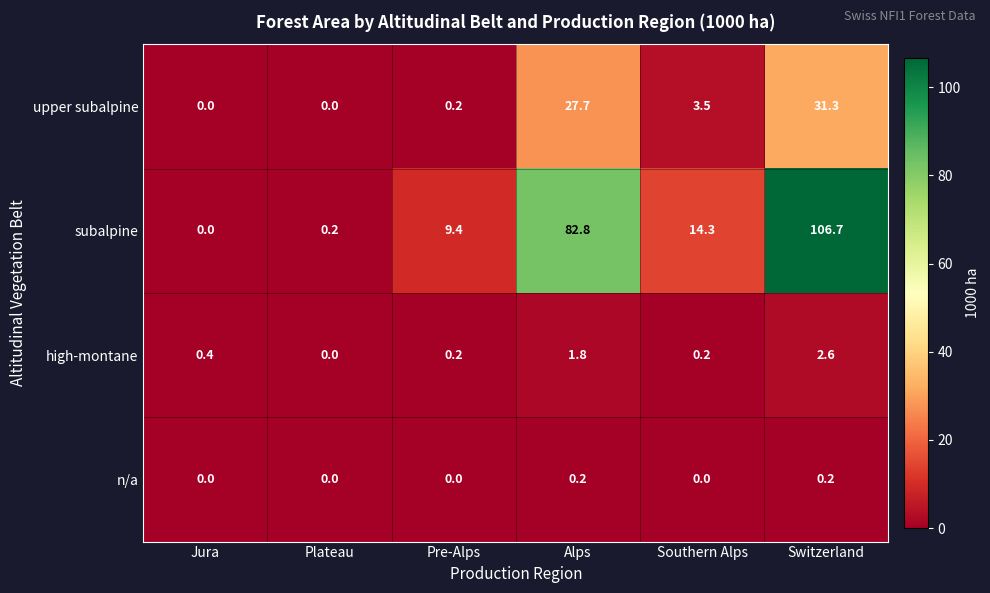

Reading left to right, what are all the values shown in this chart?

upper subalpine: Jura=0.0	Plateau=0.0	Pre-Alps=0.2	Alps=27.7	Southern Alps=3.5	Switzerland=31.3
subalpine: Jura=0.0	Plateau=0.2	Pre-Alps=9.4	Alps=82.8	Southern Alps=14.3	Switzerland=106.7
high-montane: Jura=0.4	Plateau=0.0	Pre-Alps=0.2	Alps=1.8	Southern Alps=0.2	Switzerland=2.6
n/a: Jura=0.0	Plateau=0.0	Pre-Alps=0.0	Alps=0.2	Southern Alps=0.0	Switzerland=0.2